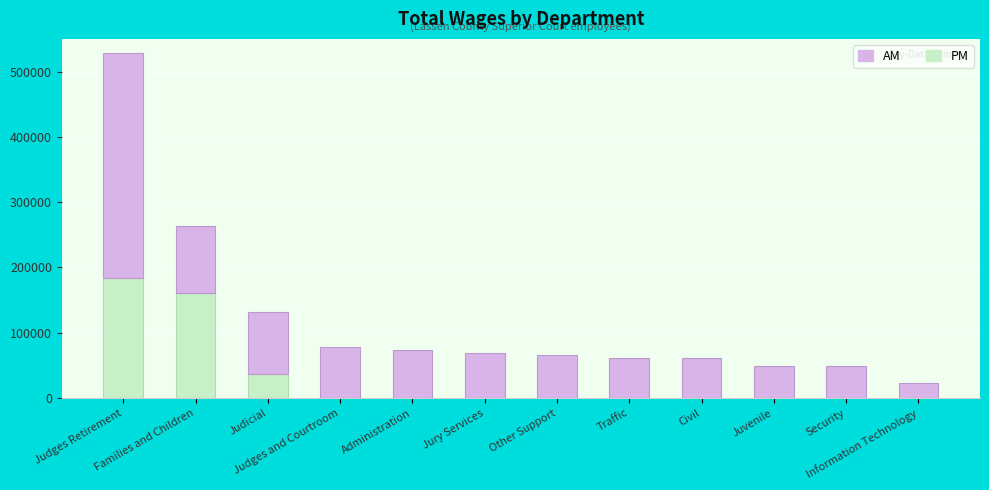

Are the bars grouped side by side (vs. stacked)?

No